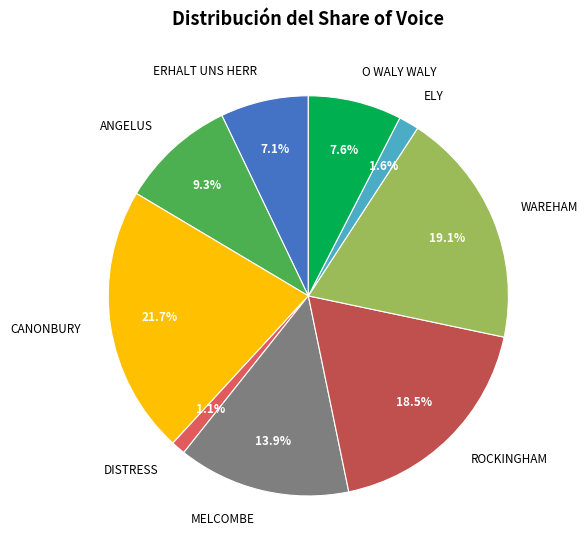

The MELCOMBE slice represents 14% of the pie. True or false?

True